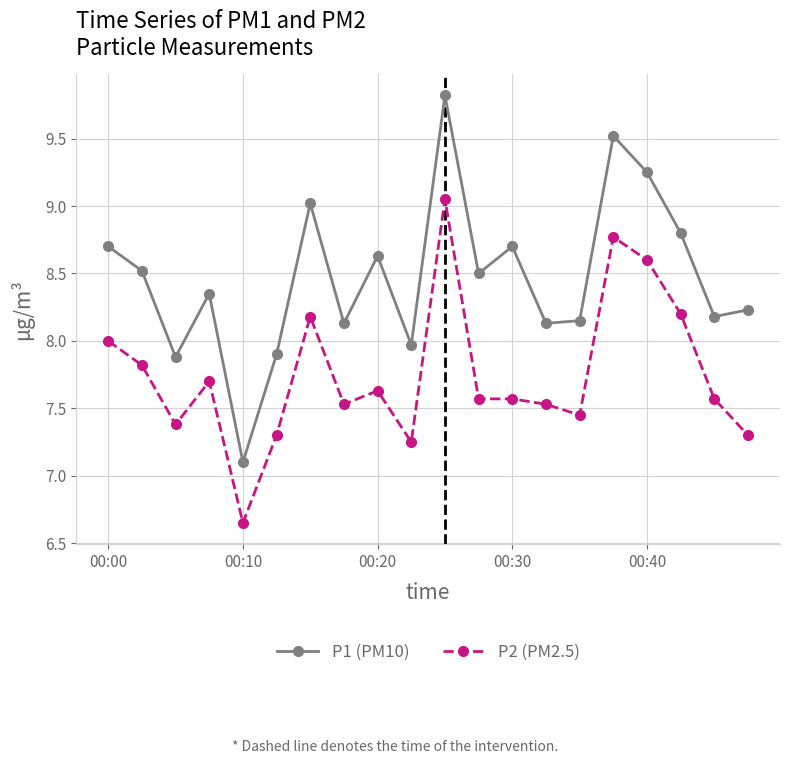

What is the value of the P2 (PM2.5) point at the 17th from the left?

8.6